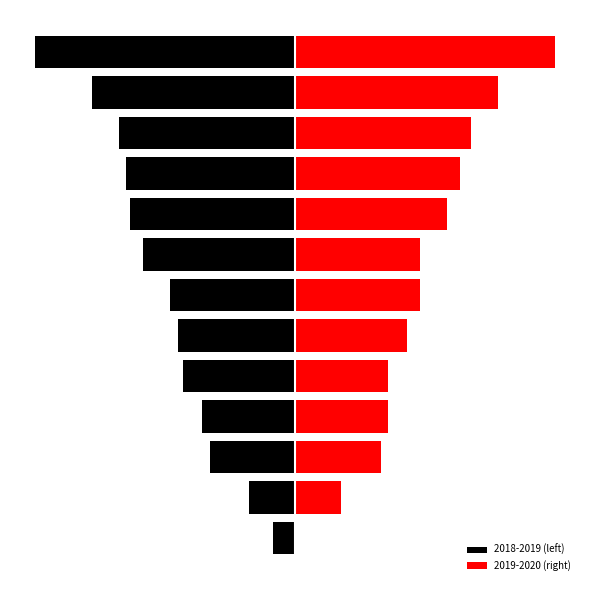

Reading left to right, transcribe all the data shown in this chart.

2018-2019 (left): 0=-14	1=-29	2=-54	3=-59	4=-71	5=-74	6=-79	7=-96	8=-104	9=-107	10=-111	11=-128	12=-164
2019-2020 (right): 0=0	1=29	2=54	3=59	4=59	5=71	6=79	7=79	8=96	9=104	10=111	11=128	12=164